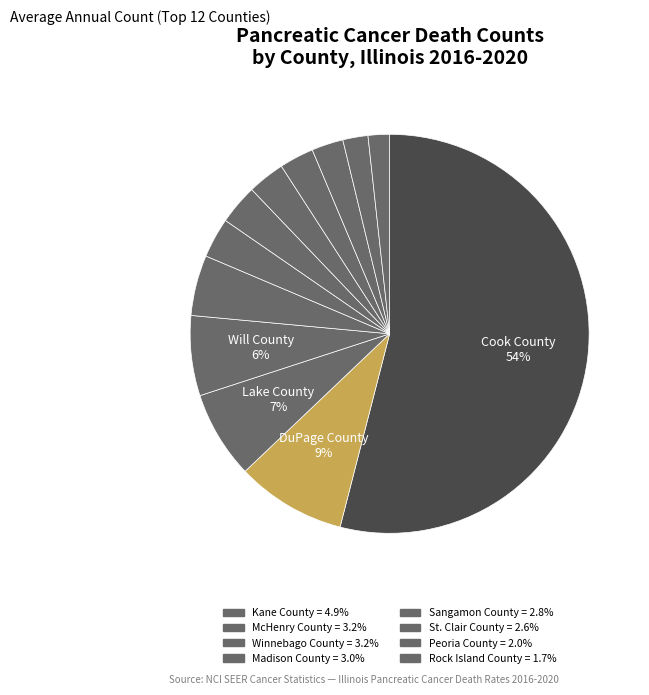

Count the number of slices in the pie.

12